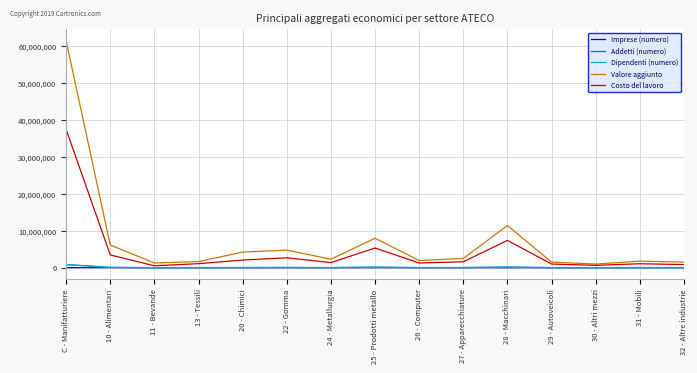

At which category is the sum across all series the highest?

C - Manifatturiere